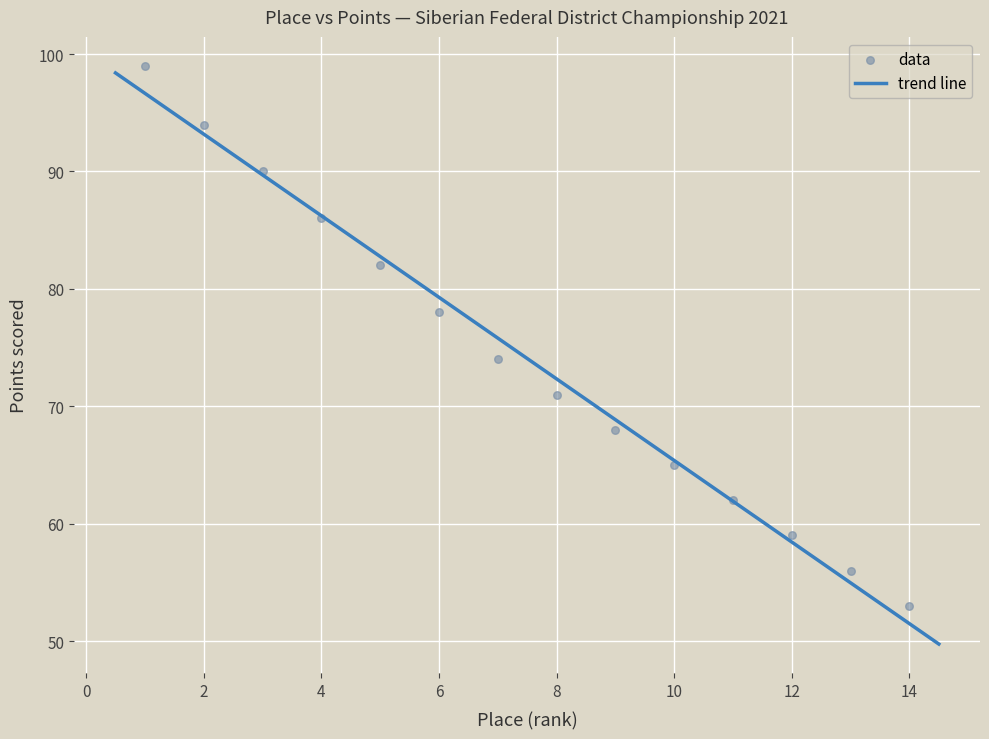

What is the range of Y values (max minus min)?

46